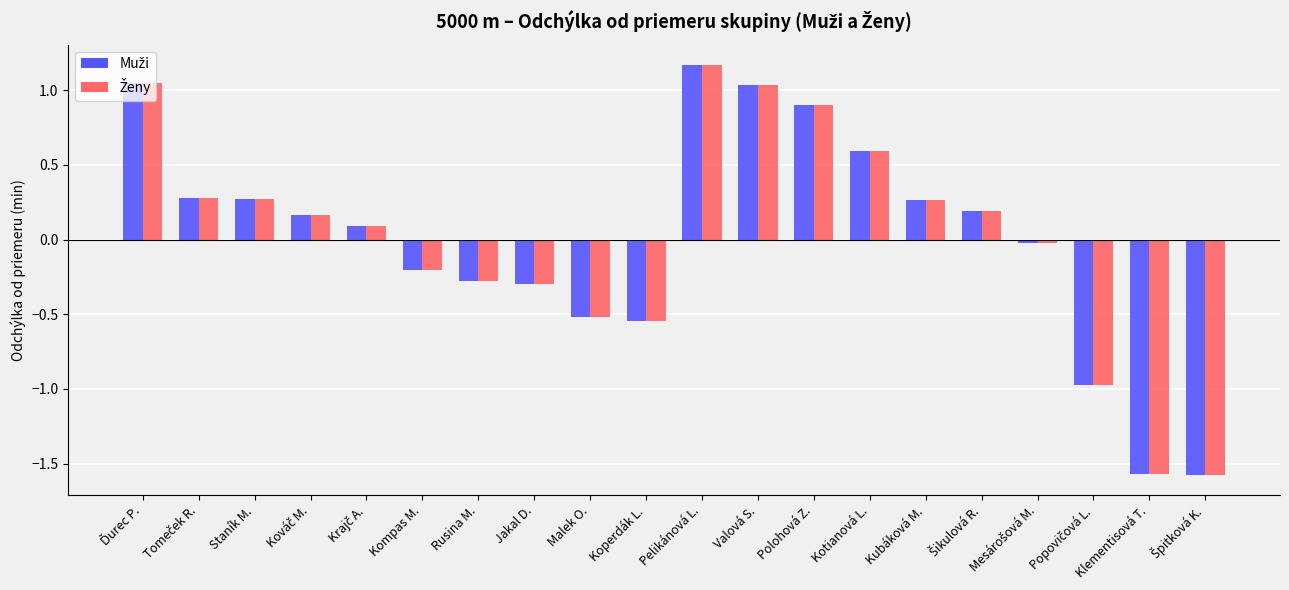

Which series has the largest total across all categories?

Ženy (odchýlka)